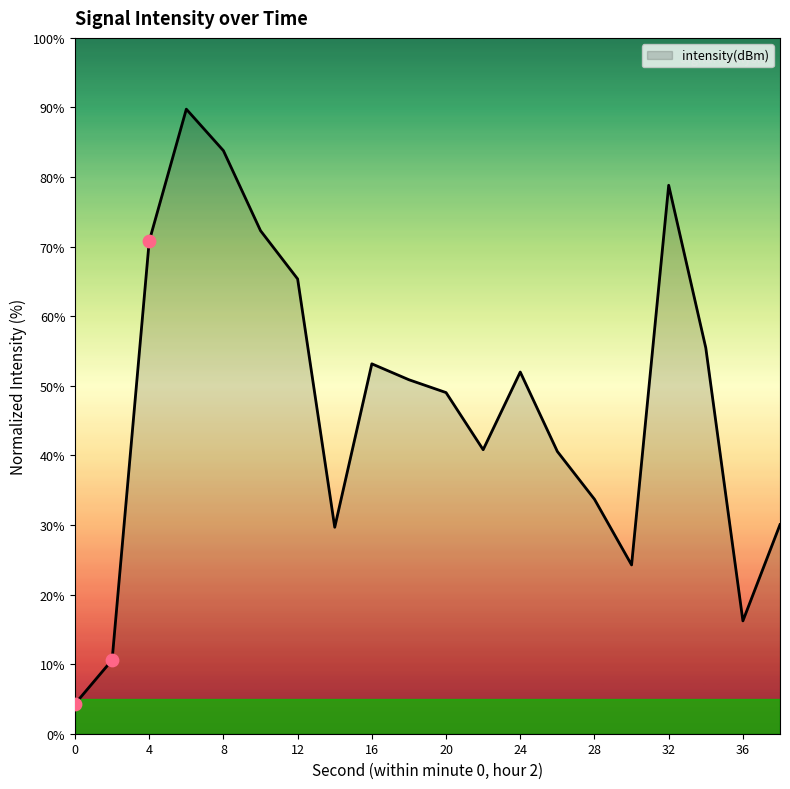

What is the difference between the maximum and minimum values?

85.5